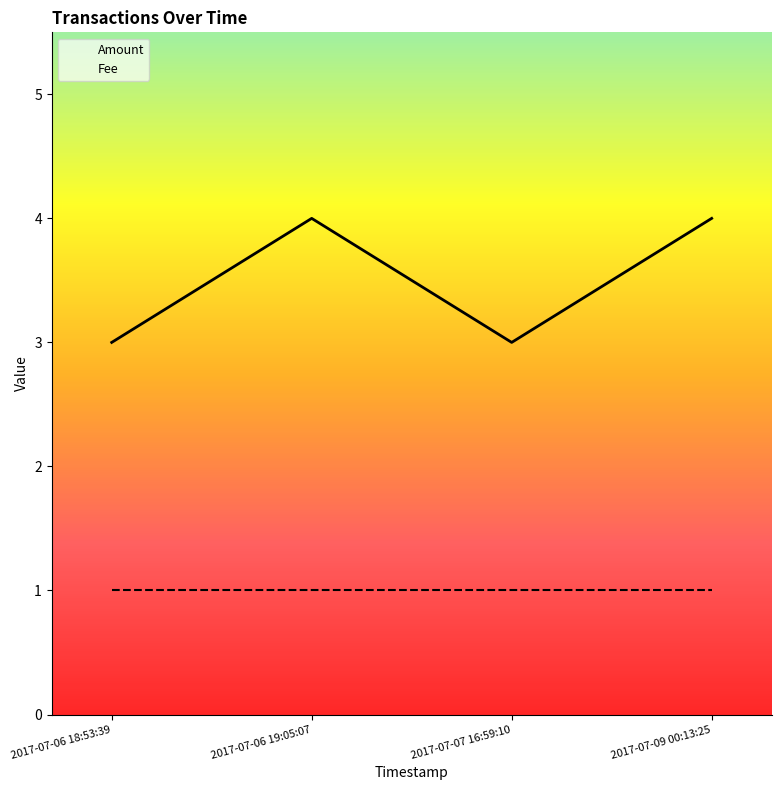

List the labels in order of value, smallest first.

2017-07-06 18:53:39, 2017-07-07 16:59:10, 2017-07-06 19:05:07, 2017-07-09 00:13:25